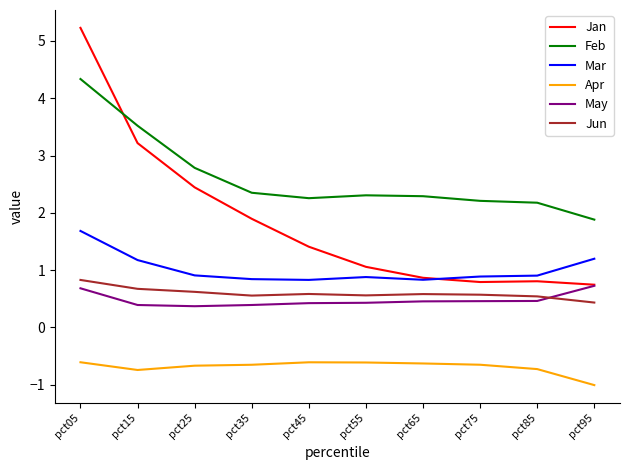

What is the highest value of the Mar series?

1.7